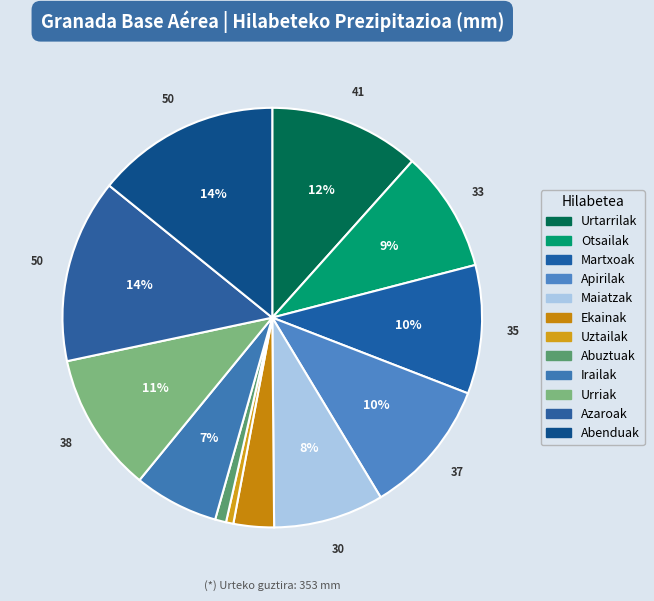

Which slice is the smallest?

Uztailak